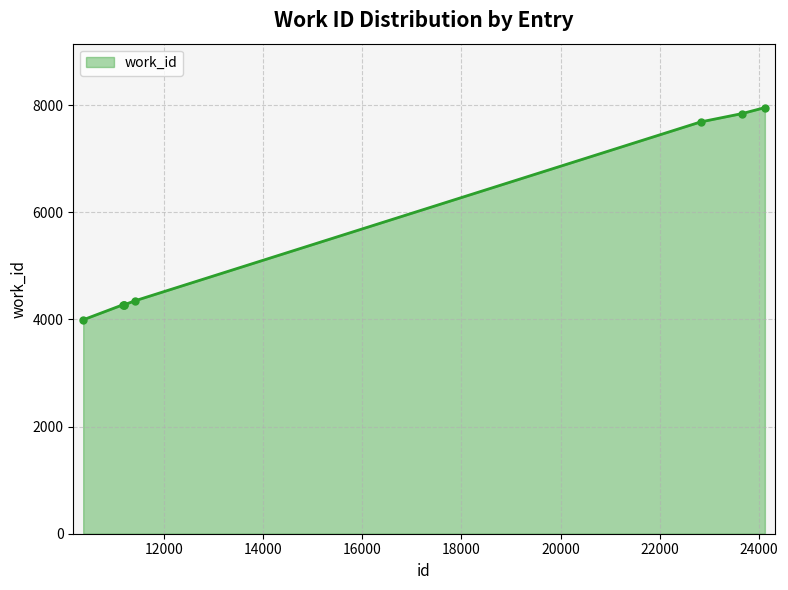

How many lines are shown in the chart?

1